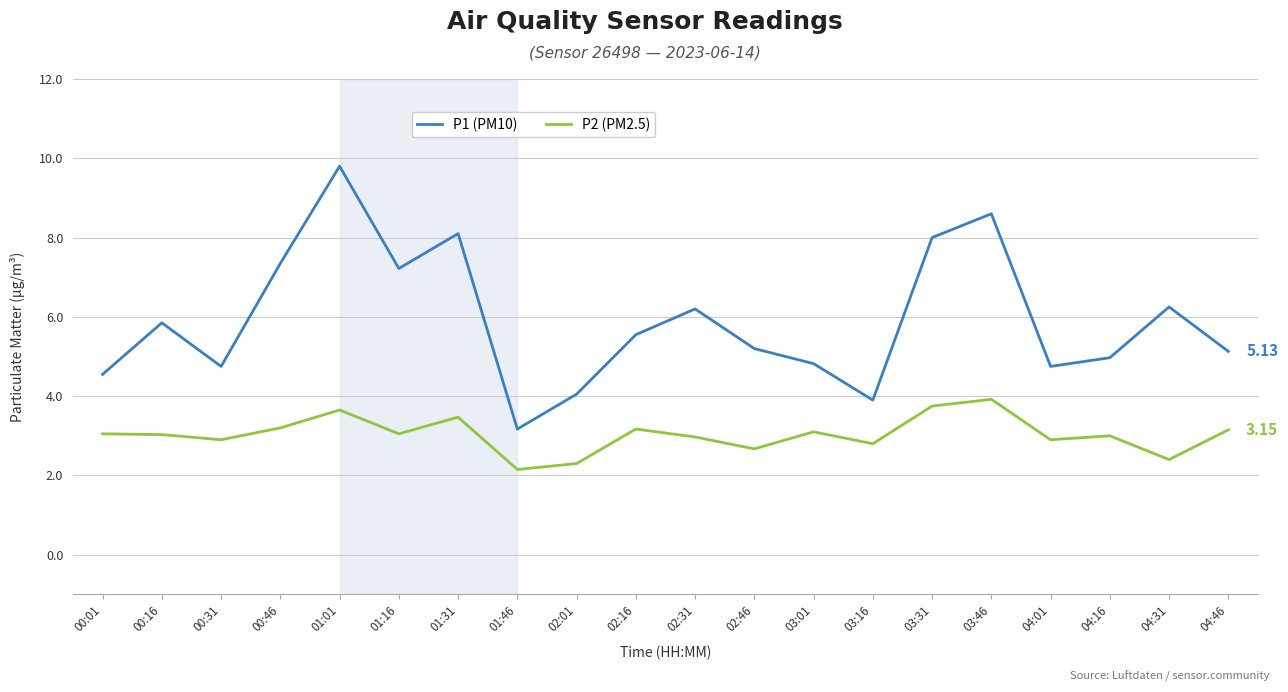

What is the maximum value shown in the chart?

9.8